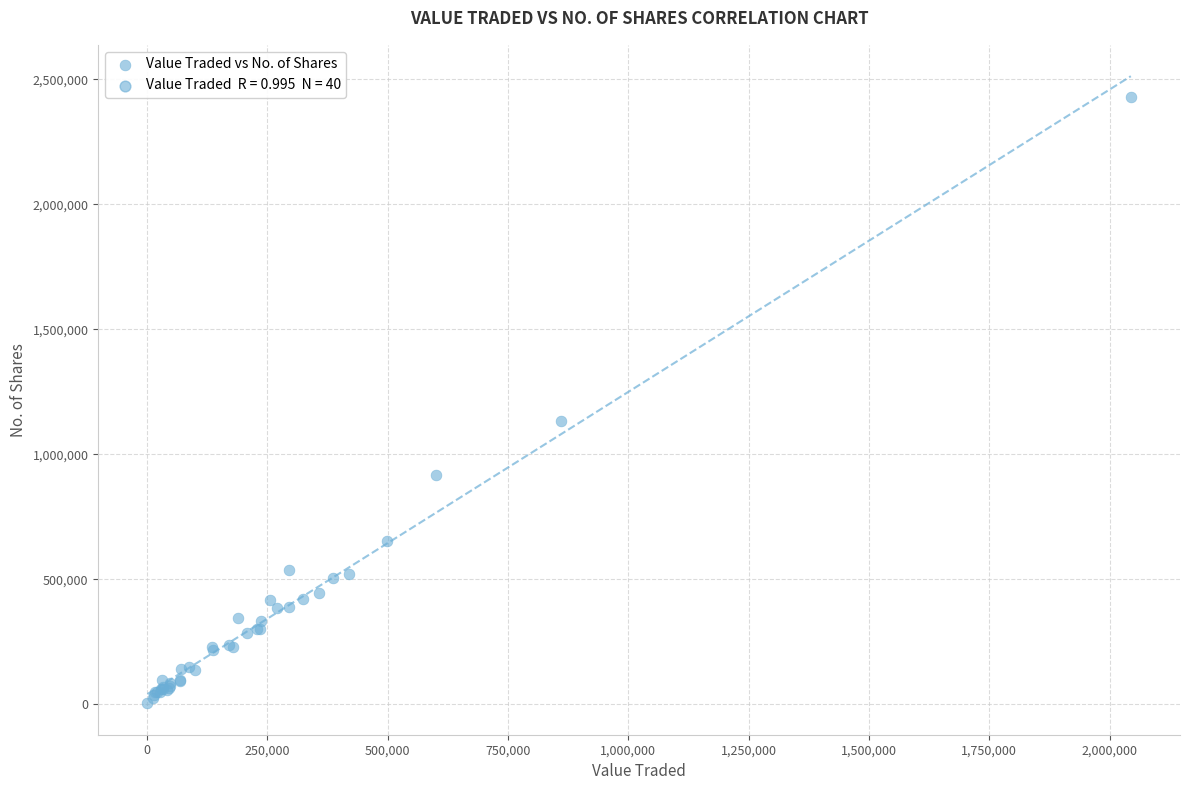

What Y value in the scatter plot is closest to 1216707?

1132358